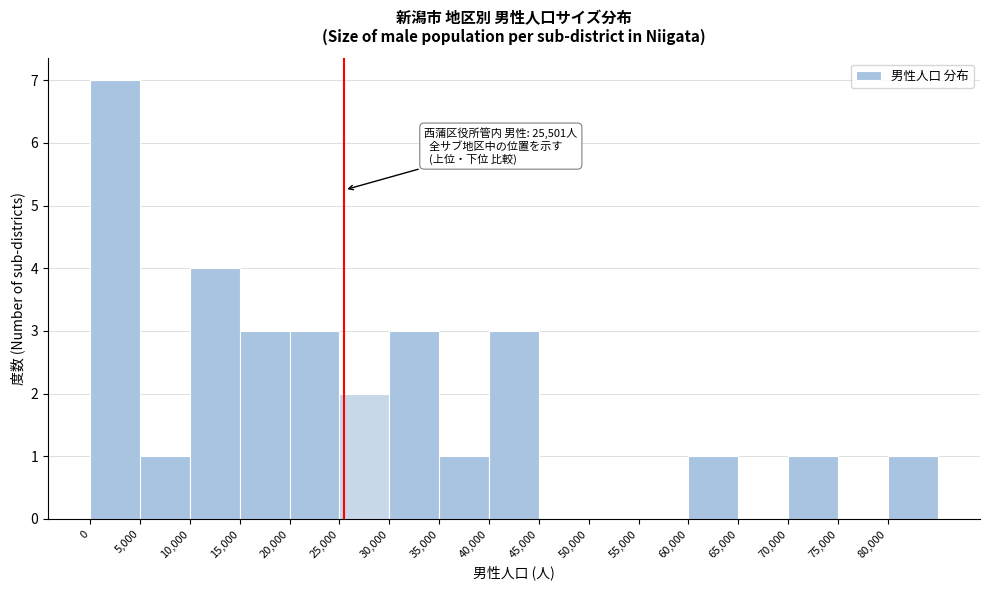

Which range on the x-axis has the tallest bar?

0 to 5000